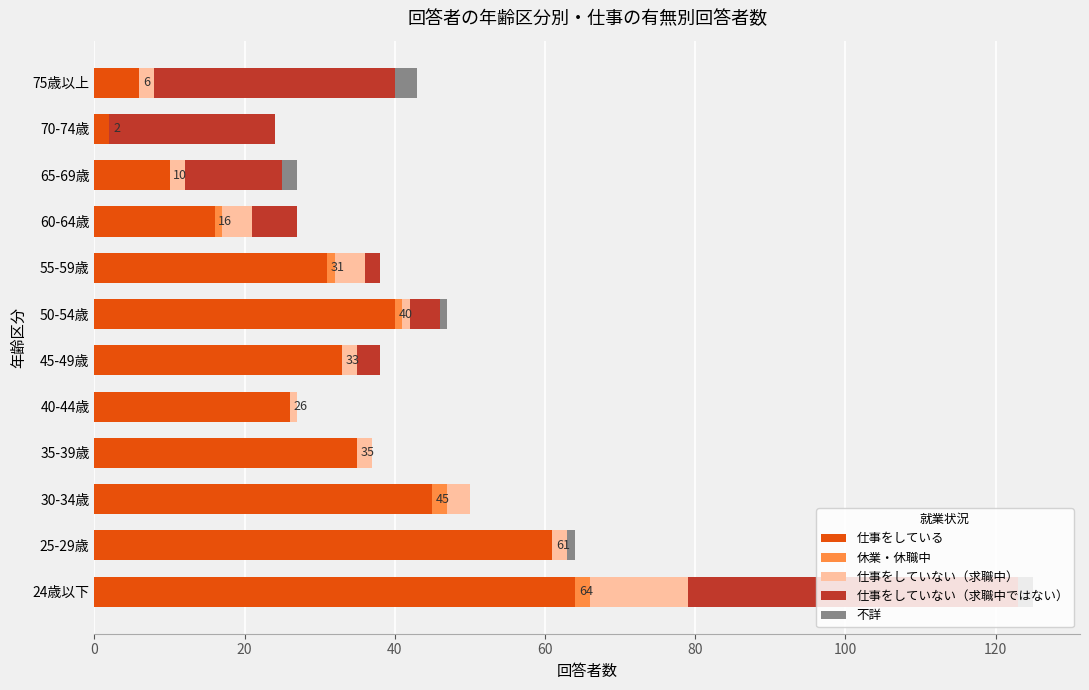

What is the sum of all 仕事をしている values?

369